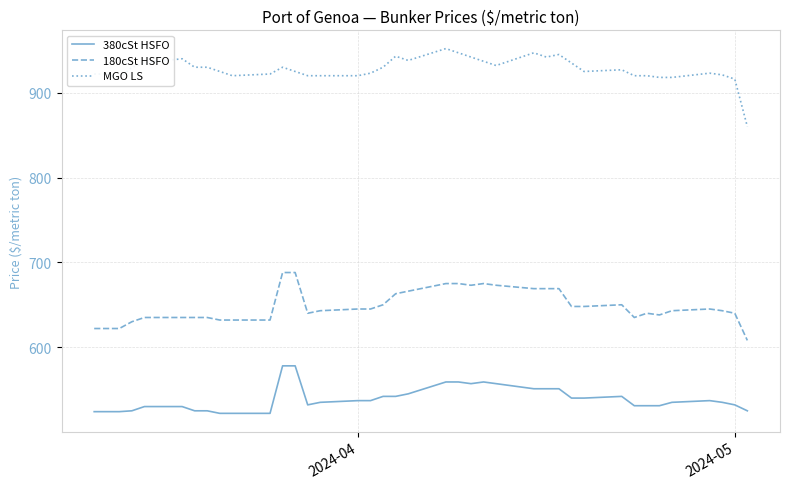

True or false: MGO LS and 380cSt HSFO intersect in this chart.

False